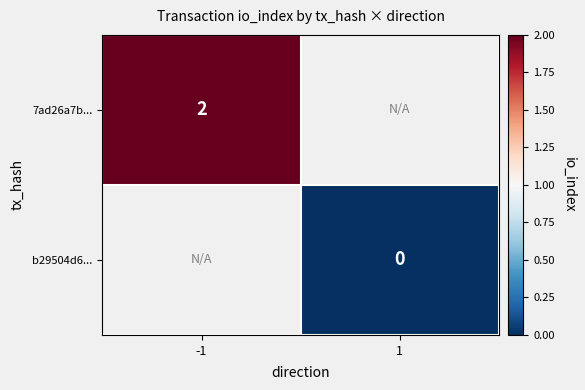

The 7ad26a7b... series shows 2.7 at -1. True or false?

False